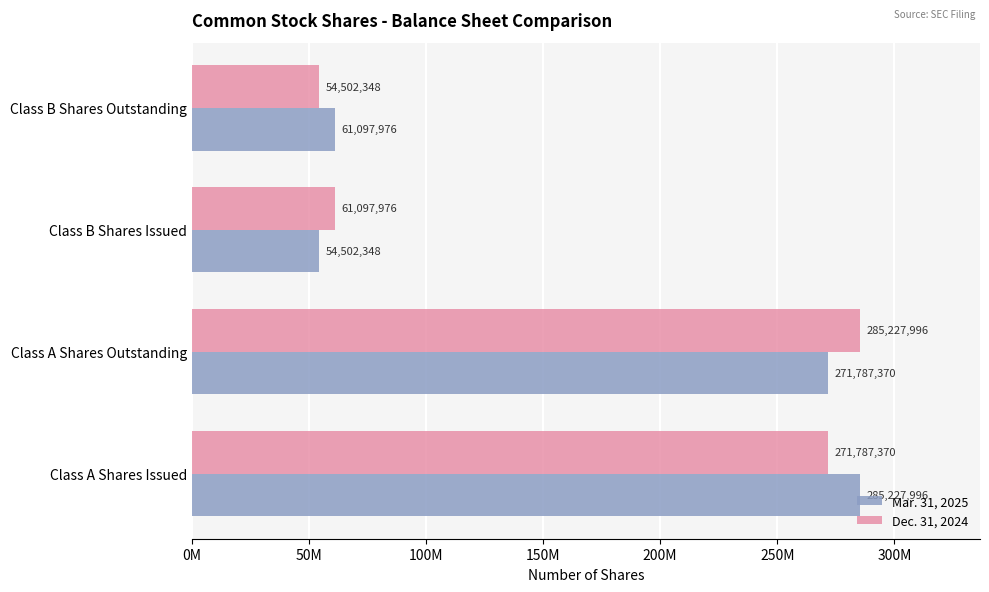

Count the number of data series in this chart.

2